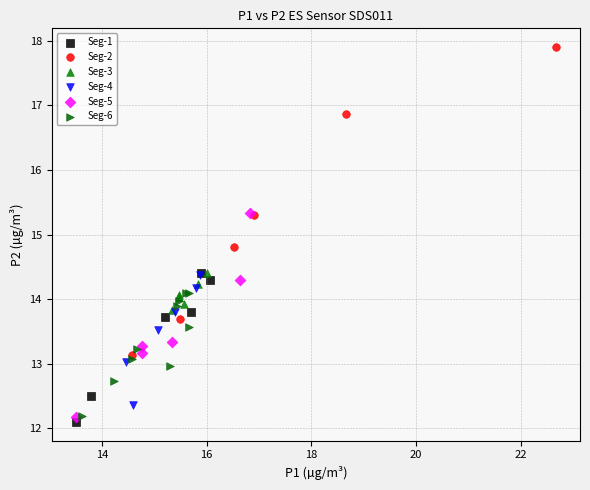

Which series contains the highest Y value?

Seg-2